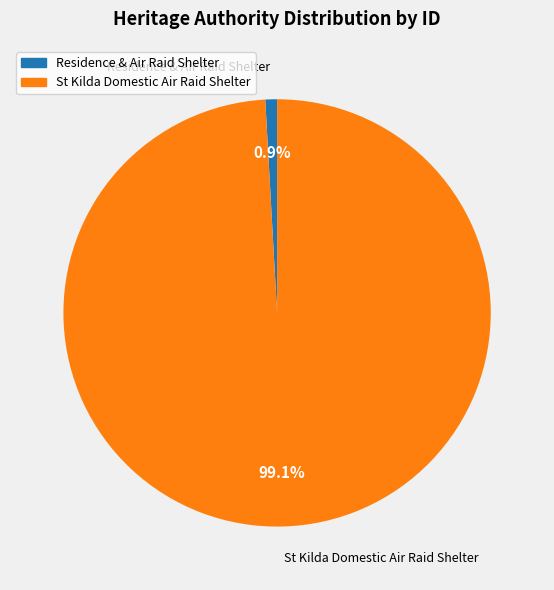

Does any single category account for the majority?

Yes